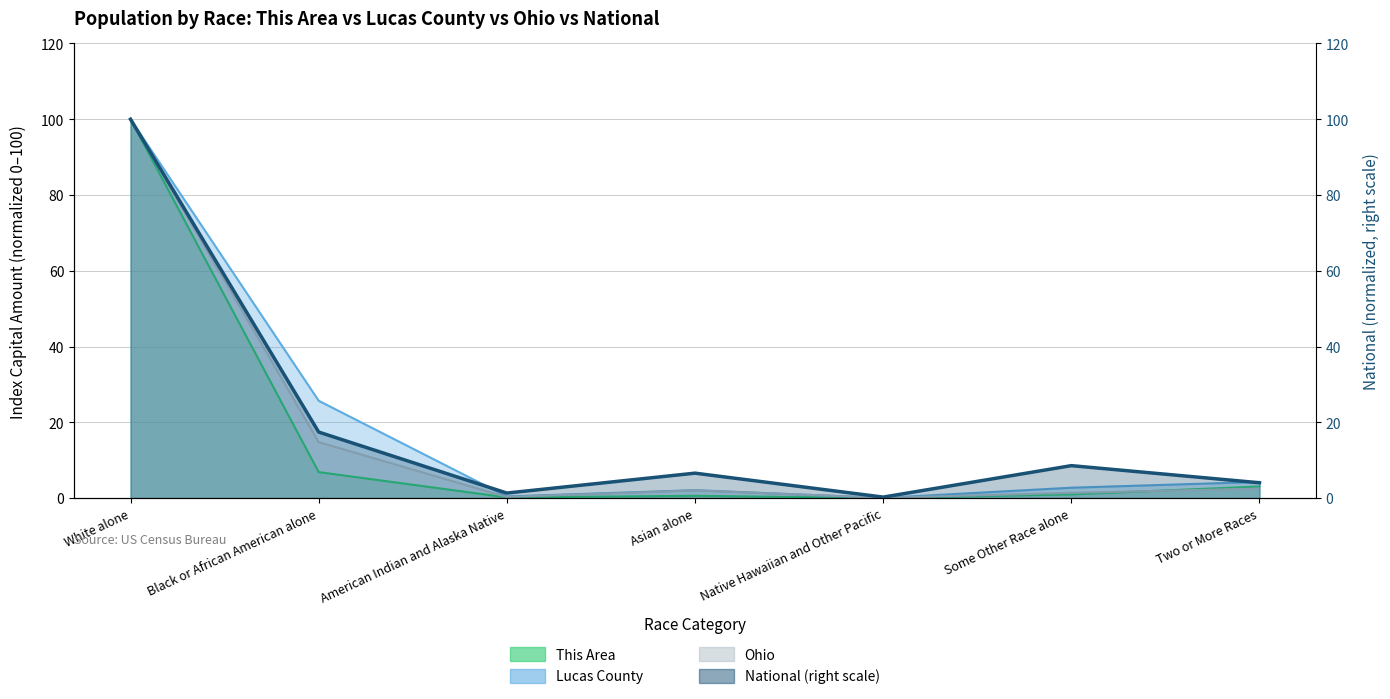

List the labels in order of value, largest first.

White alone, Black or African American alone, Some Other Race alone, Asian alone, Two or More Races, American Indian and Alaska Native, Native Hawaiian and Other Pacific